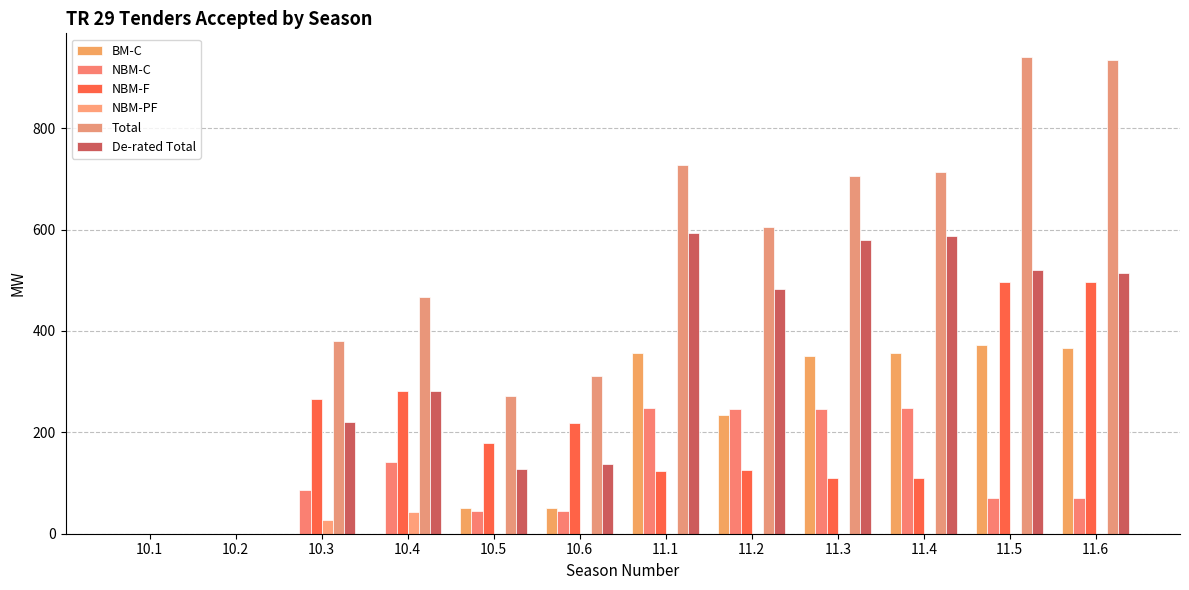

Count the number of categories in the chart.

12